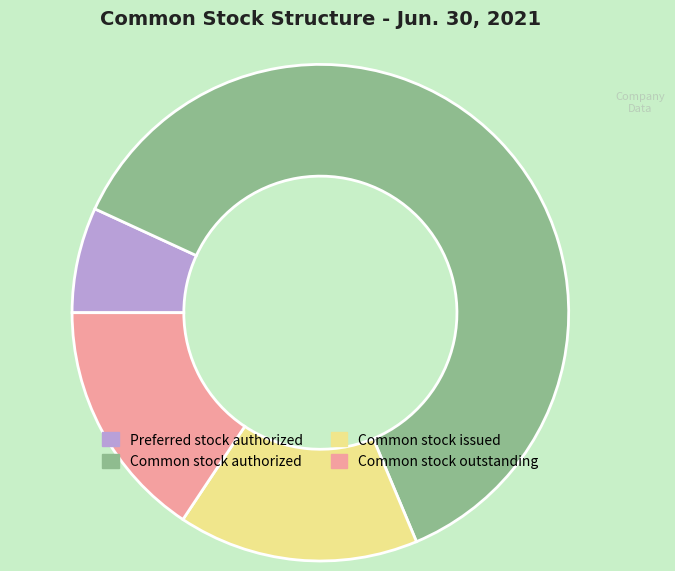

What is the ratio of the value at Common stock outstanding to the value at Common stock issued?

1.0